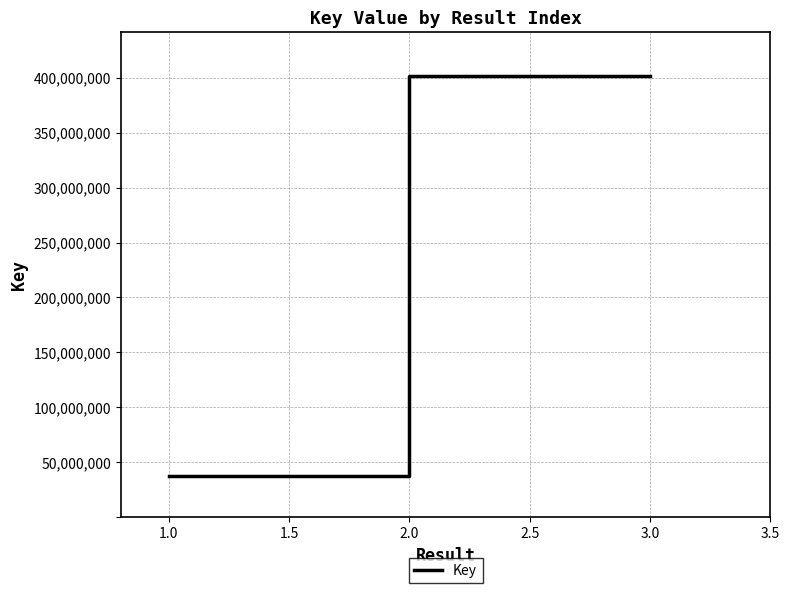

Read the value at 3.0.

401396153